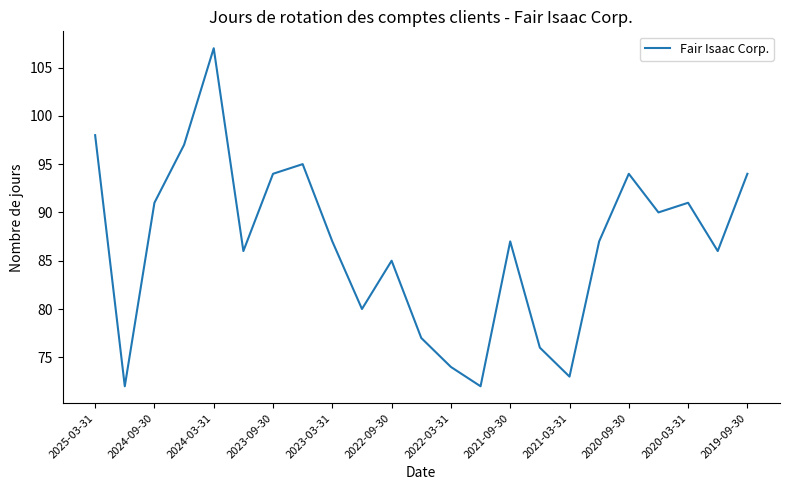

What is the minimum value shown in the chart?

72